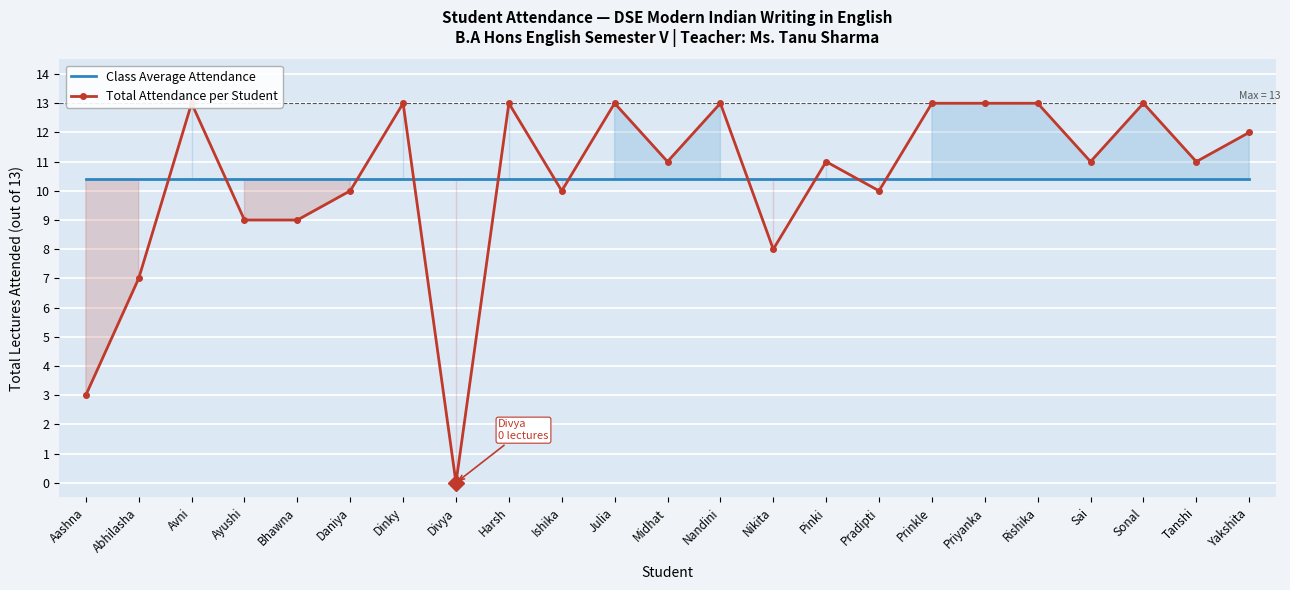

Between Ishika and Nikita, which series saw the biggest shift?

Total Attendance per Student